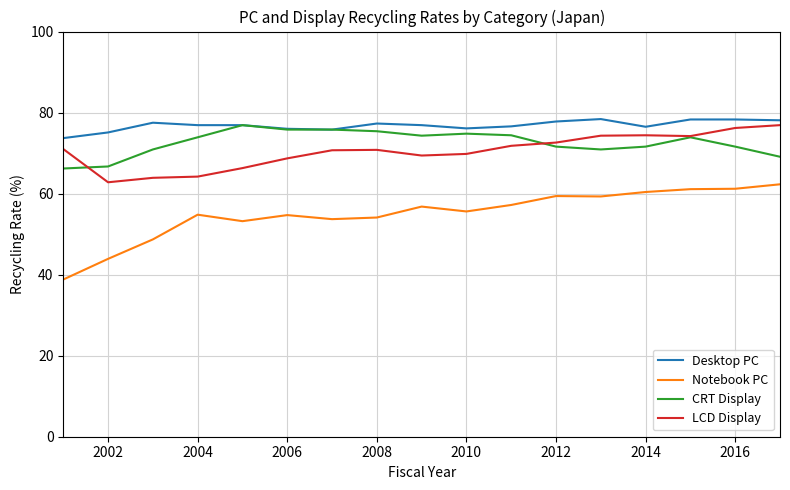

What is the minimum value shown in the chart?

38.8